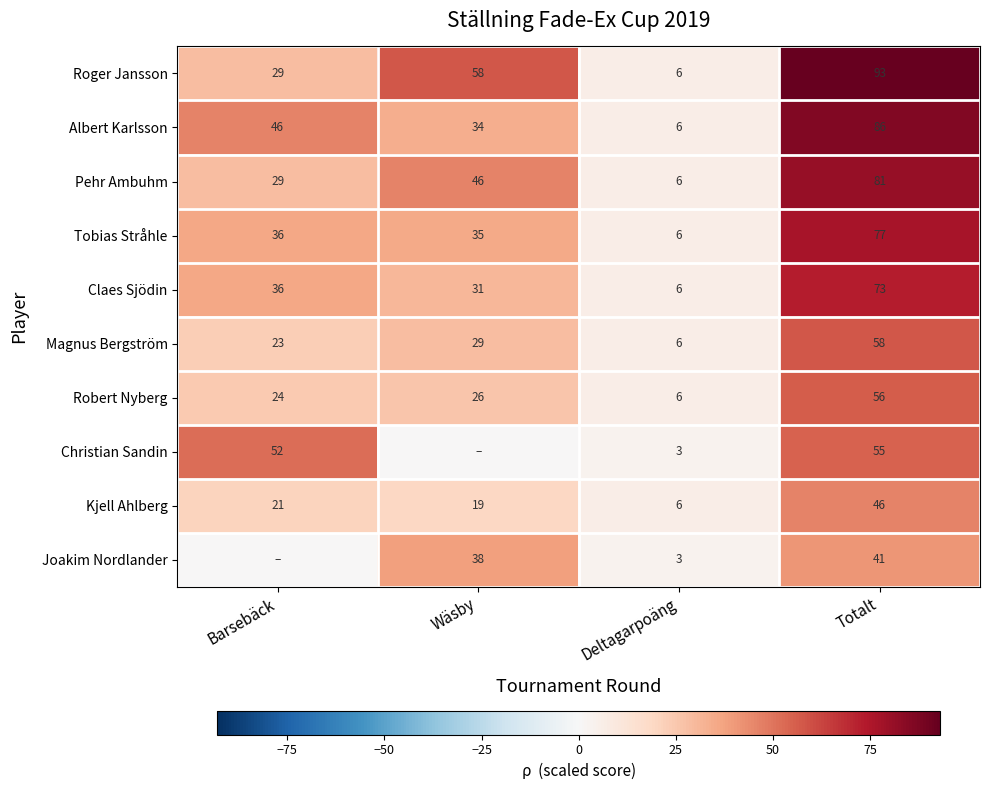

What is the difference between the Tobias Stråhle values at Wäsby and Deltagarpoäng?

29